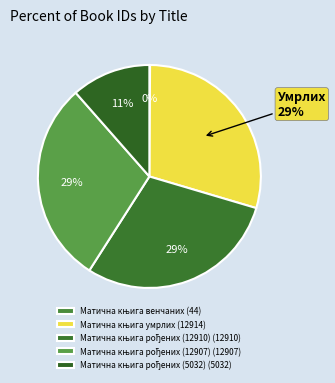

How many segments does this pie chart have?

5